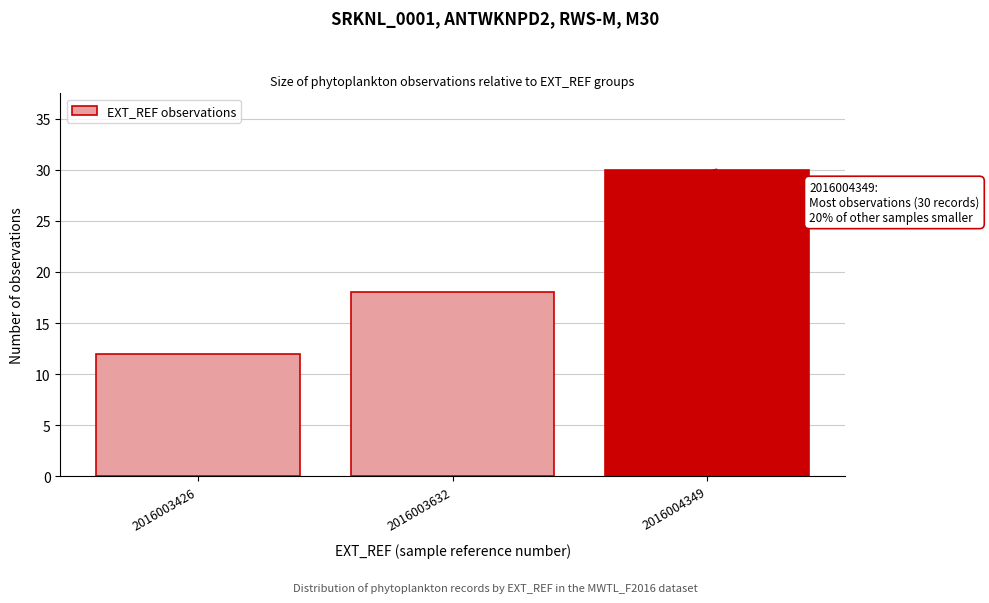

Reading right to left, transcribe all the data shown in this chart.

2016004349=30	2016003632=18	2016003426=12